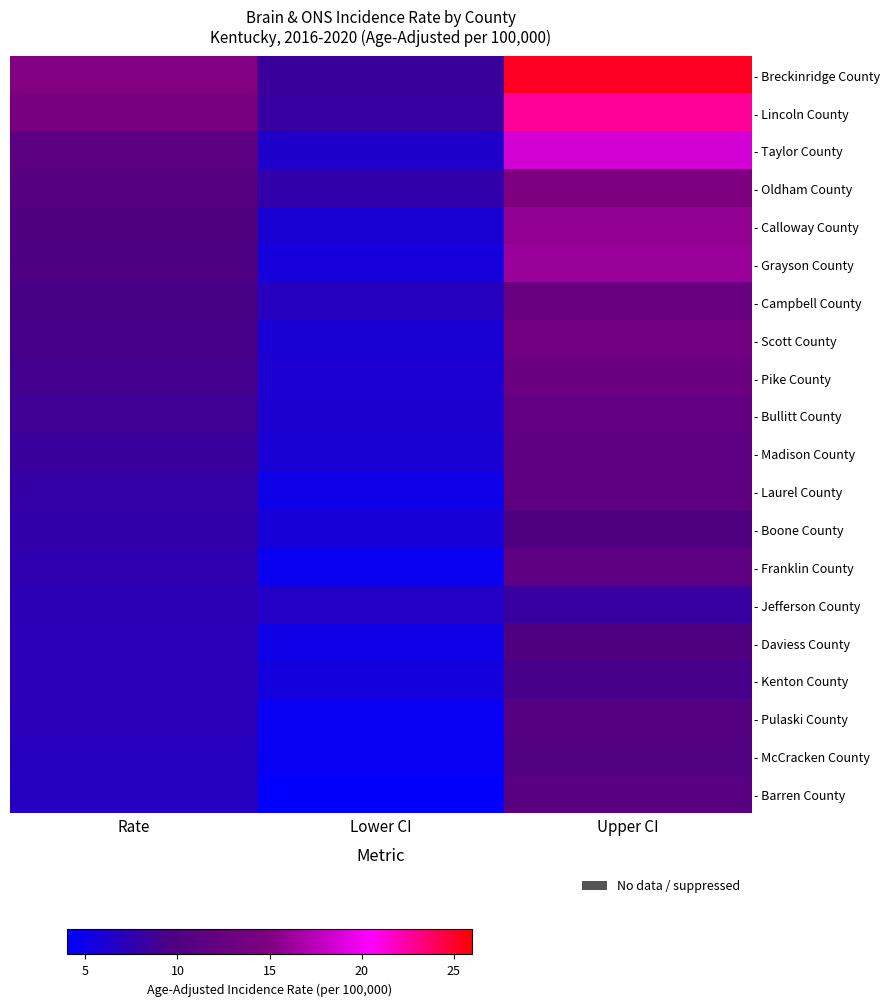

Reading left to right, list all the values displayed in this chart.

- Breckinridge County: Rate=15.1	Lower CI=8.3	Upper CI=25.2
- Lincoln County: Rate=14.2	Lower CI=8.2	Upper CI=22.7
- Taylor County: Rate=11.3	Lower CI=6.4	Upper CI=18.6
- Oldham County: Rate=10.7	Lower CI=7.7	Upper CI=14.7
- Calloway County: Rate=10.0	Lower CI=5.9	Upper CI=15.8
- Grayson County: Rate=9.8	Lower CI=5.6	Upper CI=16.2
- Campbell County: Rate=9.4	Lower CI=6.9	Upper CI=12.6
- Scott County: Rate=9.2	Lower CI=5.9	Upper CI=13.6
- Pike County: Rate=8.9	Lower CI=6.0	Upper CI=12.8
- Bullitt County: Rate=8.7	Lower CI=6.1	Upper CI=12.0
- Madison County: Rate=8.3	Lower CI=5.9	Upper CI=11.5
- Laurel County: Rate=7.9	Lower CI=5.1	Upper CI=11.7
- Boone County: Rate=7.7	Lower CI=5.8	Upper CI=10.0
- Franklin County: Rate=7.5	Lower CI=4.7	Upper CI=11.5
- Jefferson County: Rate=7.3	Lower CI=6.5	Upper CI=8.2
- Daviess County: Rate=7.2	Lower CI=5.1	Upper CI=9.9
- Kenton County: Rate=7.2	Lower CI=5.5	Upper CI=9.2
- Pulaski County: Rate=7.1	Lower CI=4.6	Upper CI=10.5
- McCracken County: Rate=6.9	Lower CI=4.6	Upper CI=10.1
- Barren County: Rate=6.8	Lower CI=4.1	Upper CI=10.9